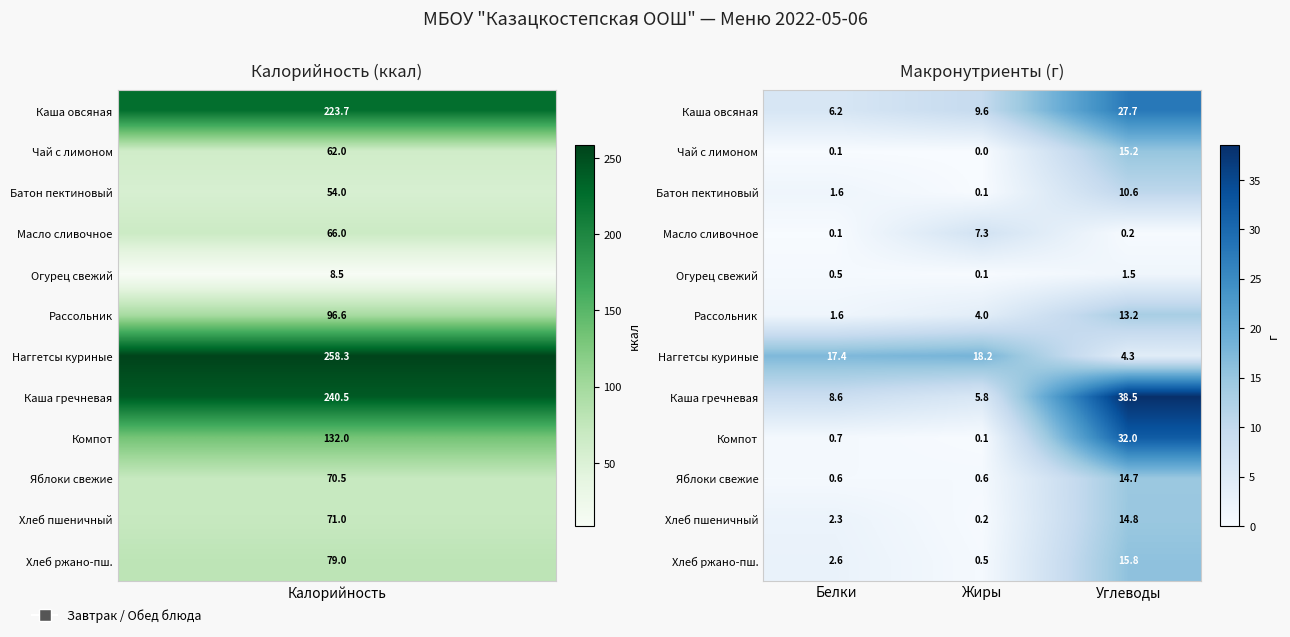

Which series has the widest spread of values?

Каша гречневая